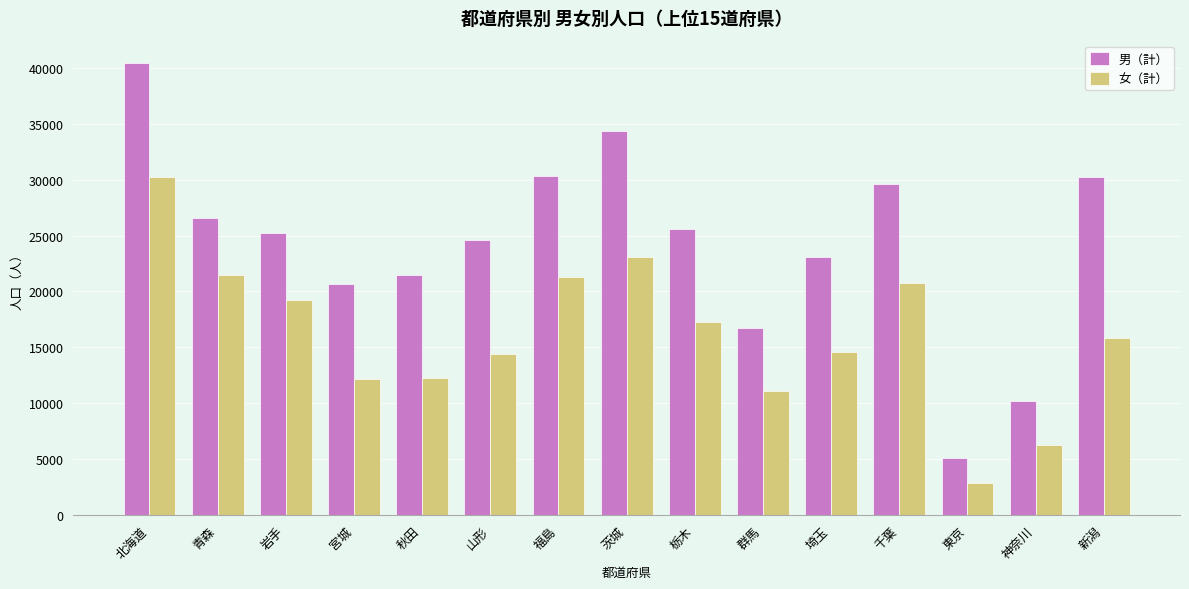

What is the difference between the second highest and minimum values in the 女（計） series?

20204